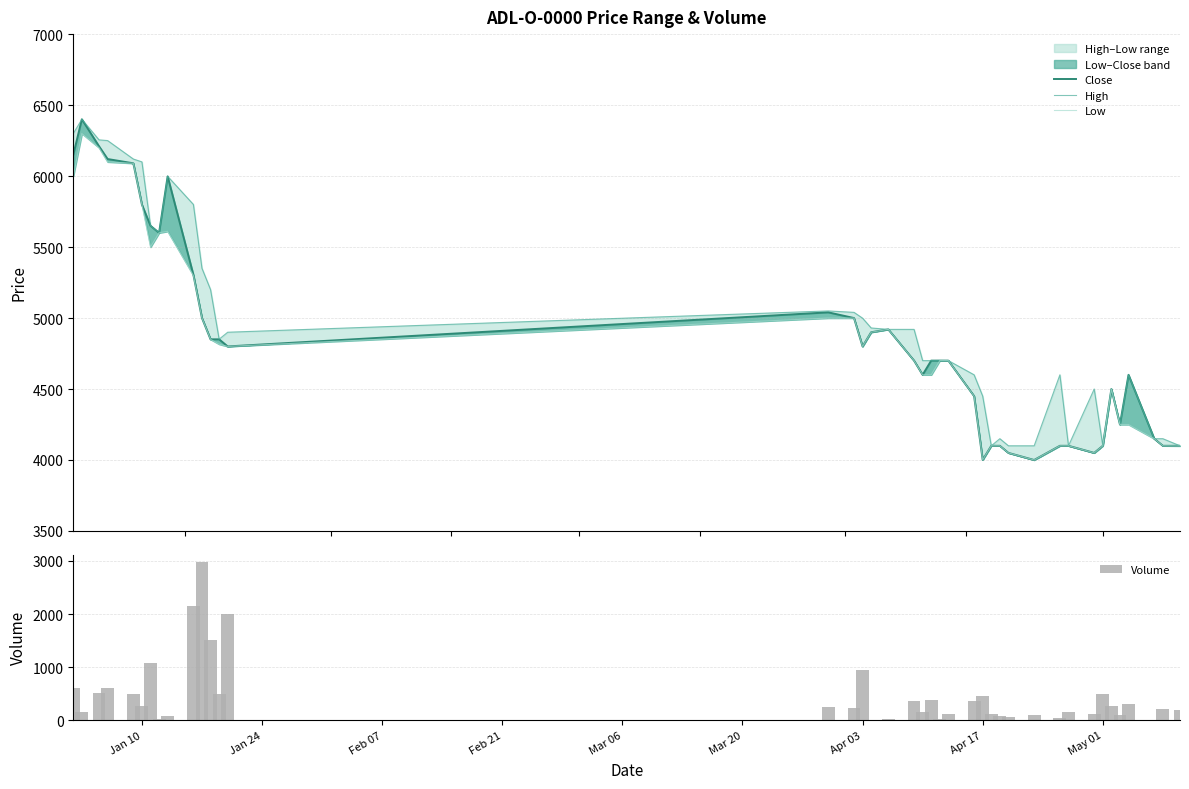

Which series has the largest total across all categories?

High